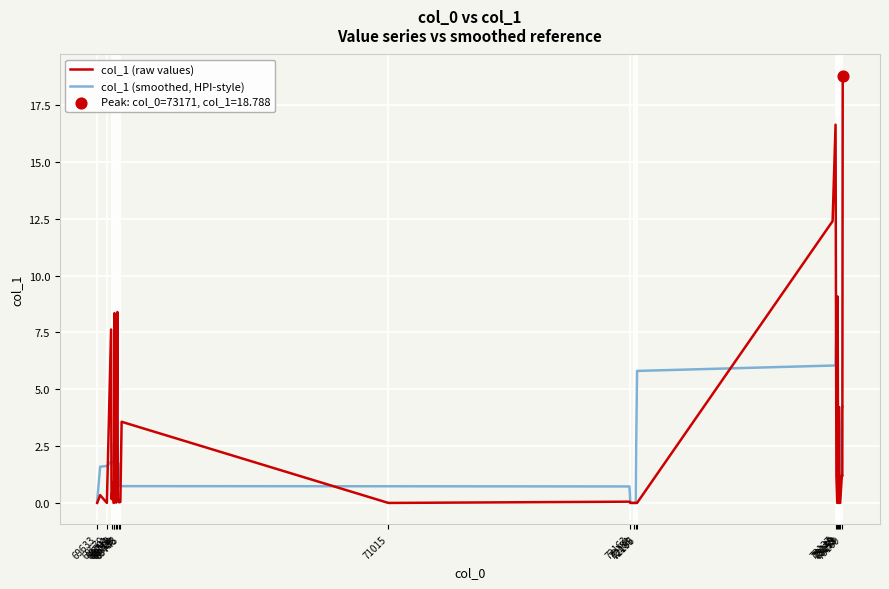

Which series has the largest total across all categories?

col_1 (raw values)